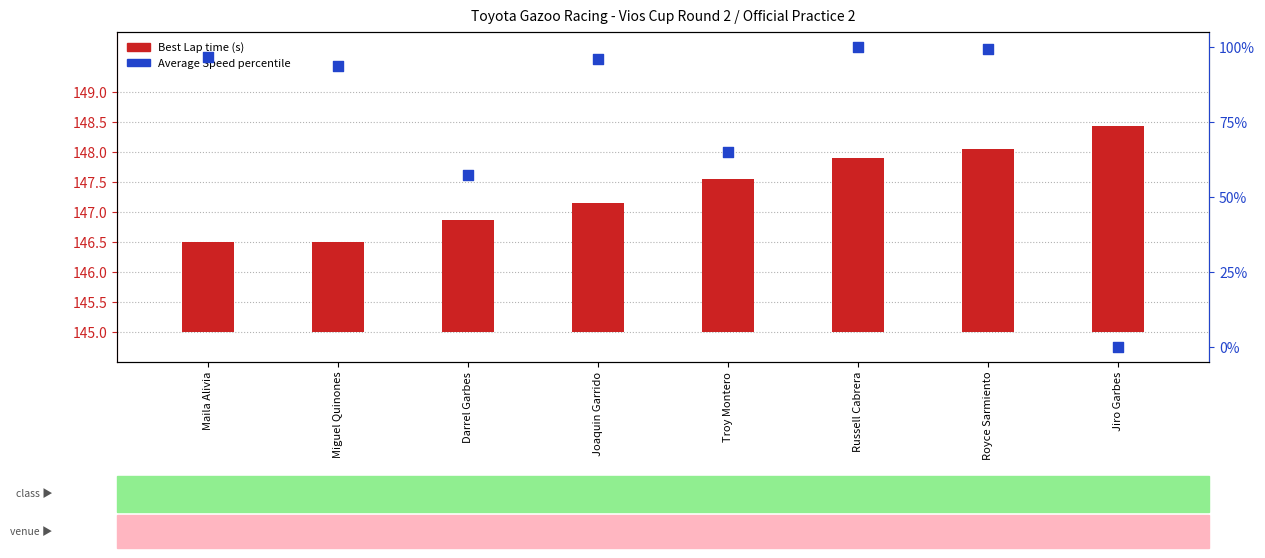

Which series has the widest spread of Y values?

Average Speed (normalized)